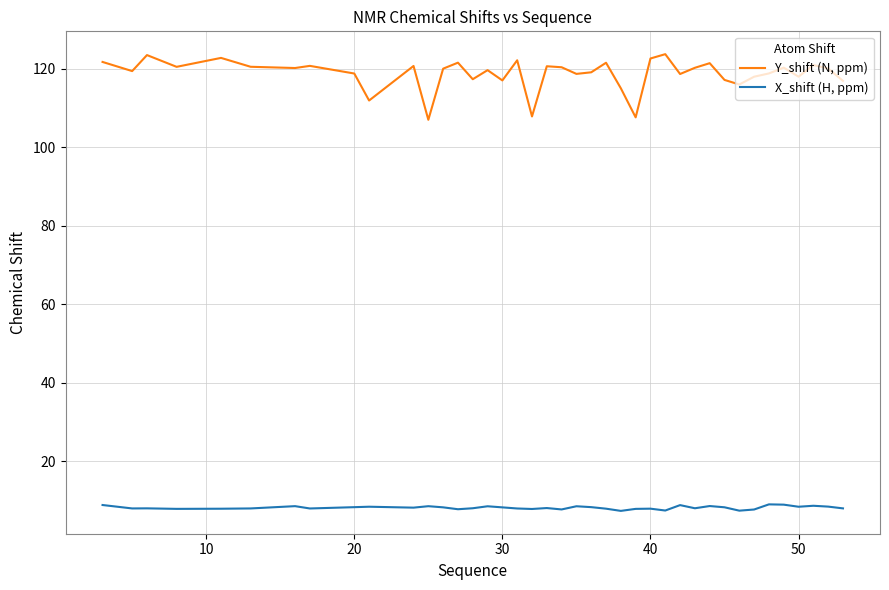

How many lines are shown in the chart?

2